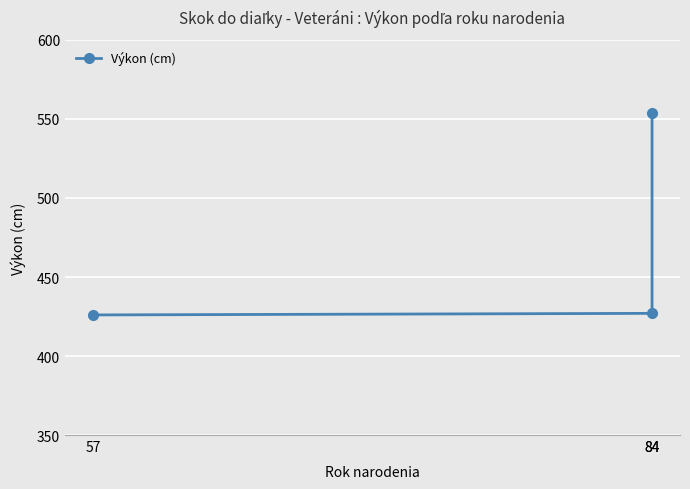

Reading right to left, extract all data points from this chart.

84=554	84=427	57=426